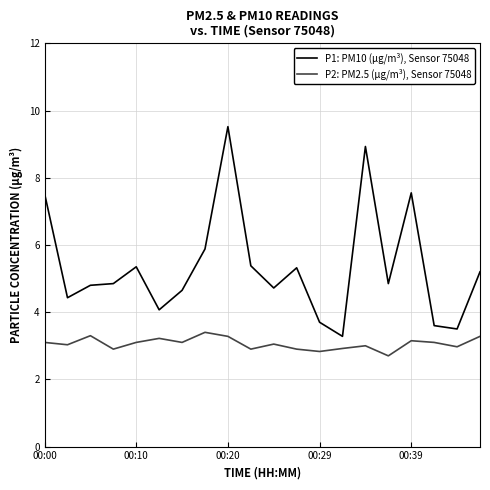

What is the greatest value displayed?

9.5